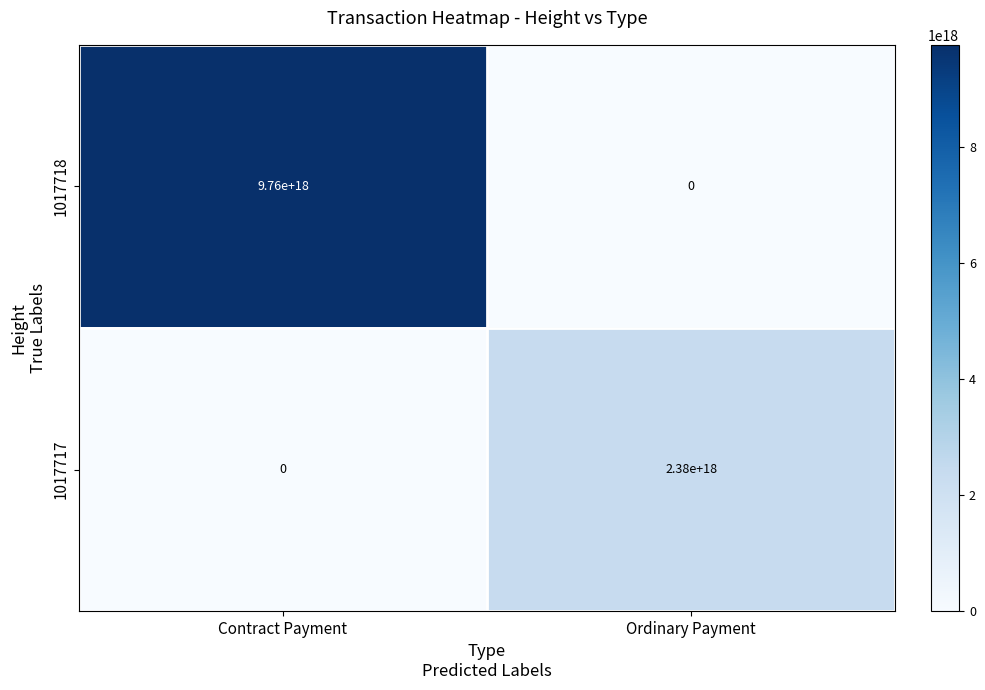

Count the number of categories in the chart.

2